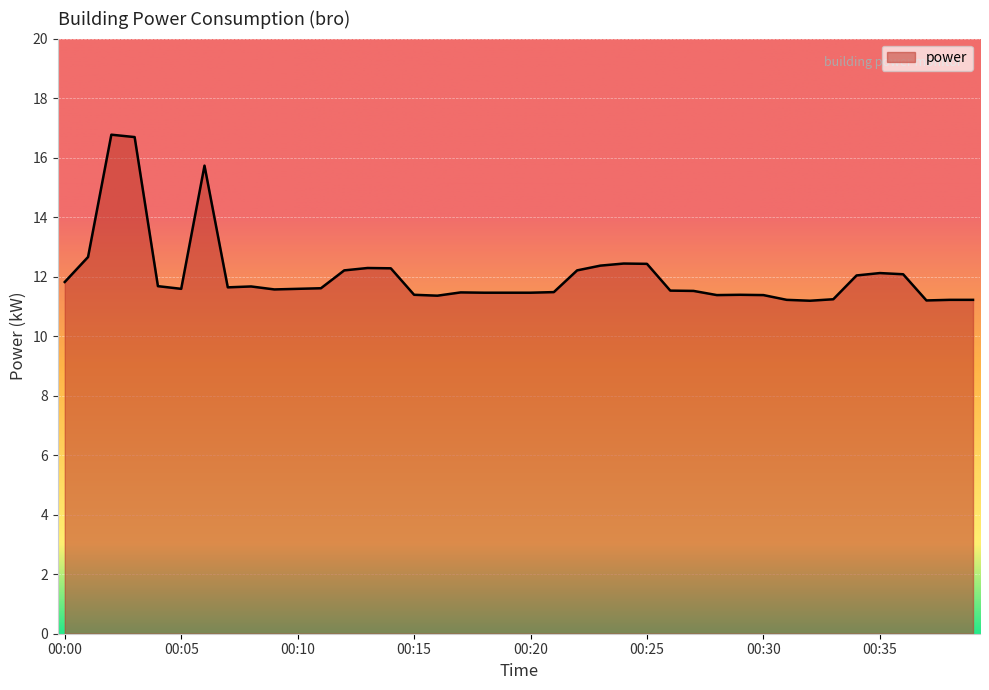

What is the greatest value displayed?

16.8